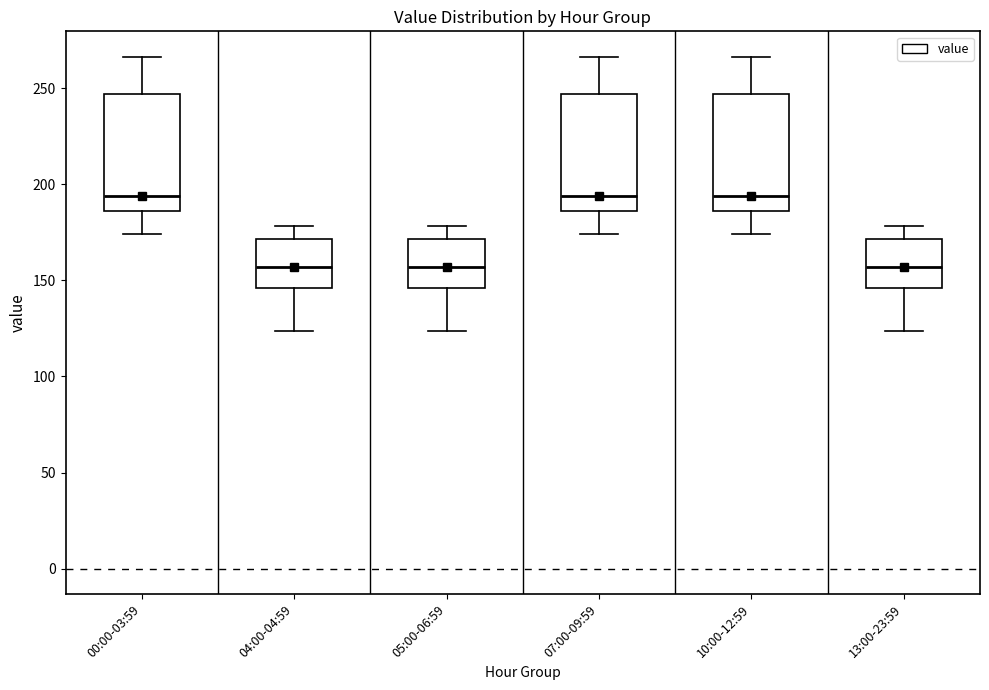

Reading left to right, read every box against the y-axis: the position of its median line, the range the box covers, and the ends of its whiskers. The values are not printed on the chart, so give them approximately, as read against the axis.

00:00-03:59: median 195, box 185 to 245, whiskers 175 to 265
04:00-04:59: median 155, box 145 to 170, whiskers 125 to 180
05:00-06:59: median 155, box 145 to 170, whiskers 125 to 180
07:00-09:59: median 195, box 185 to 245, whiskers 175 to 265
10:00-12:59: median 195, box 185 to 245, whiskers 175 to 265
13:00-23:59: median 155, box 145 to 170, whiskers 125 to 180